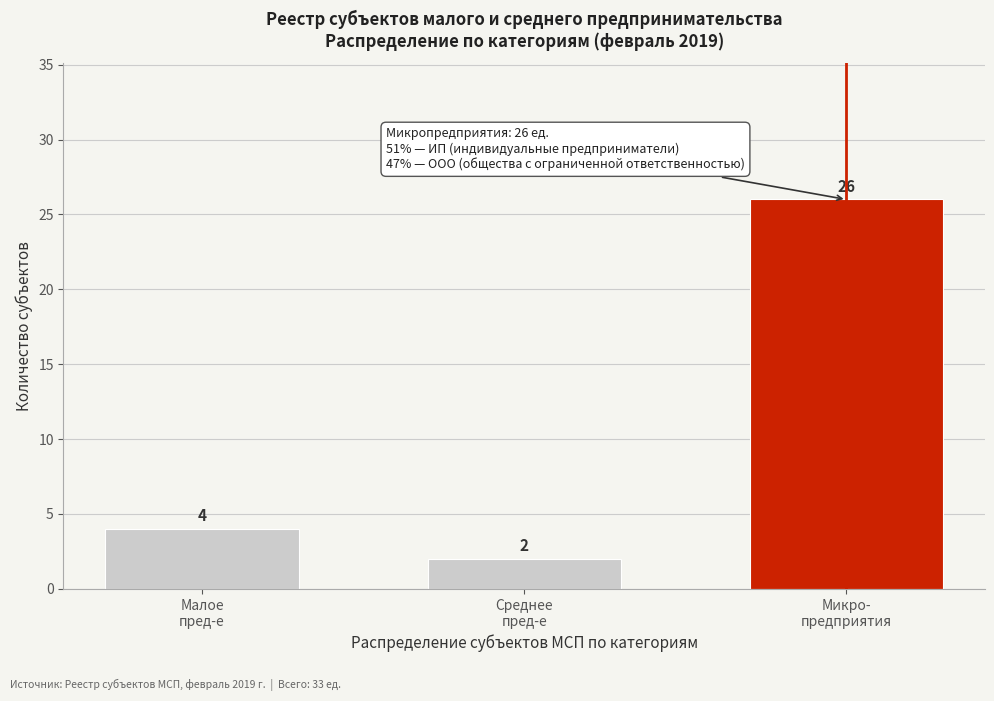

Reading left to right, what are all the values shown in this chart?

4	2	26